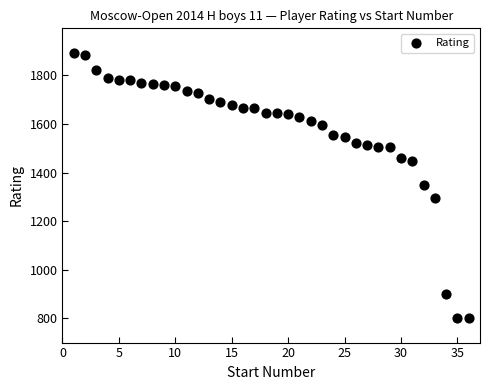

What is the range of Y values (max minus min)?

1094